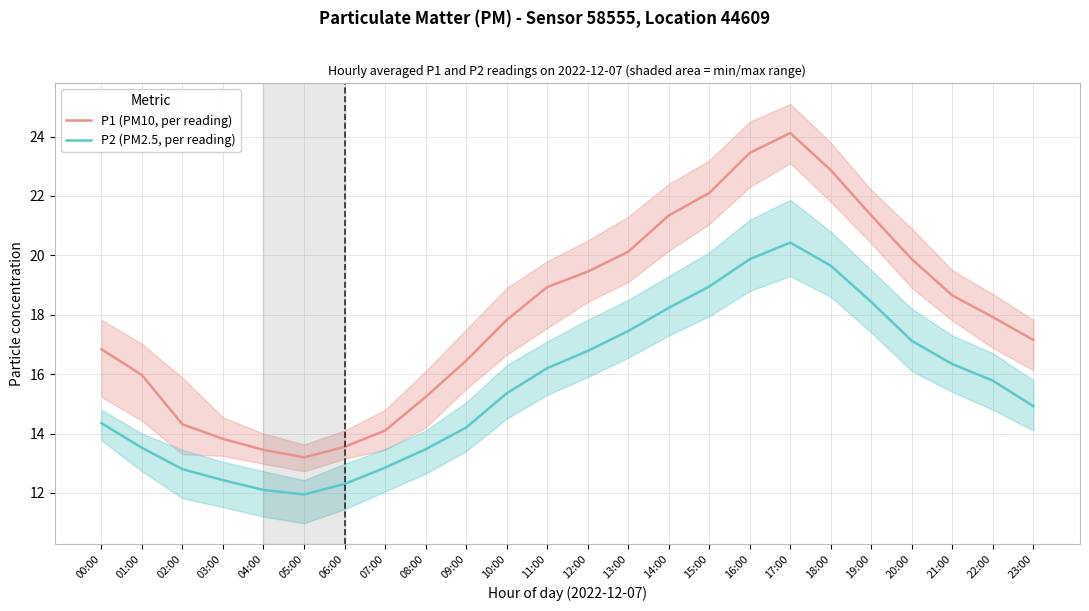

How many lines are shown in the chart?

2